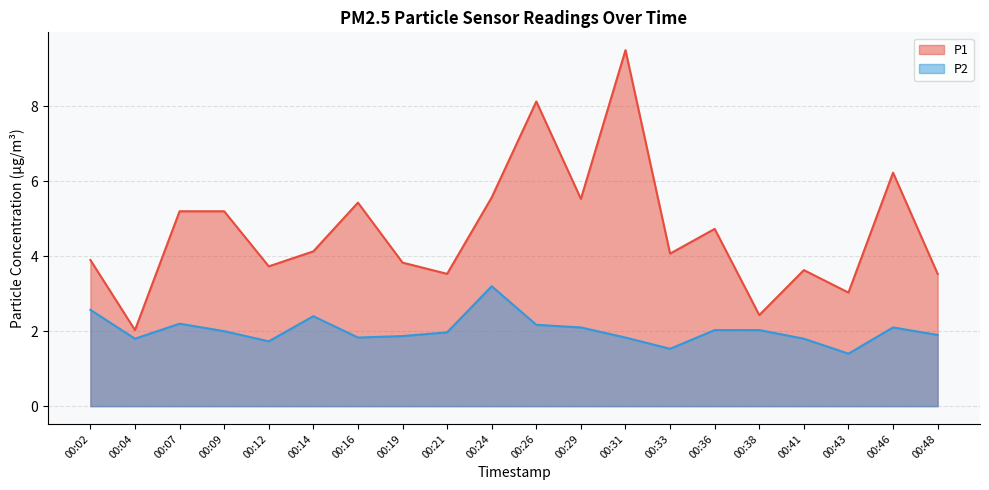

Which label corresponds to the largest value in the chart?

00:31